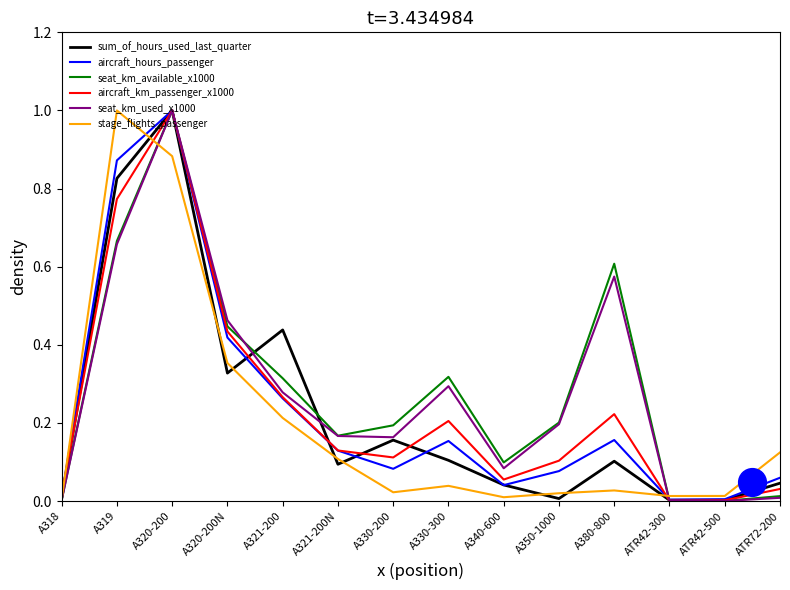

What is the maximum value for sum_of_hours_used_last_quarter?

1.0